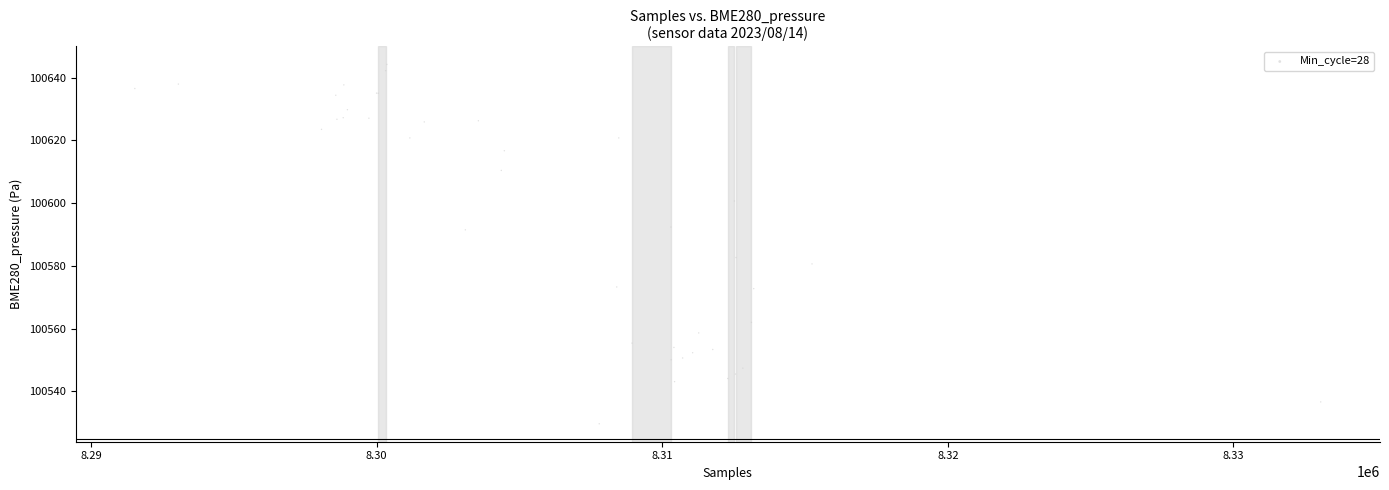

What Y value in the scatter plot is closest to 100586?

100582.7